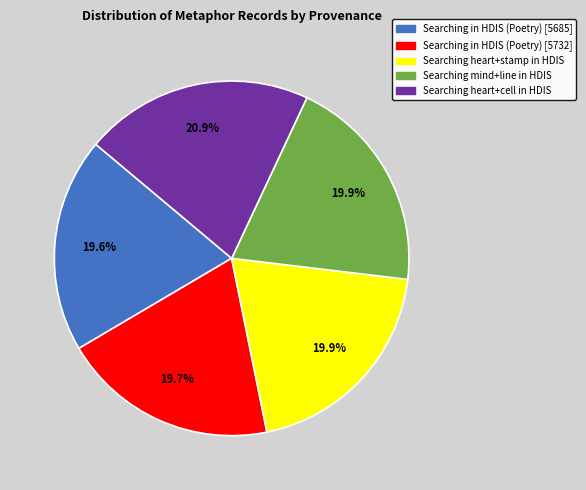

How much of the chart is everything except Searching in HDIS (Poetry) [5685]?

80.4%